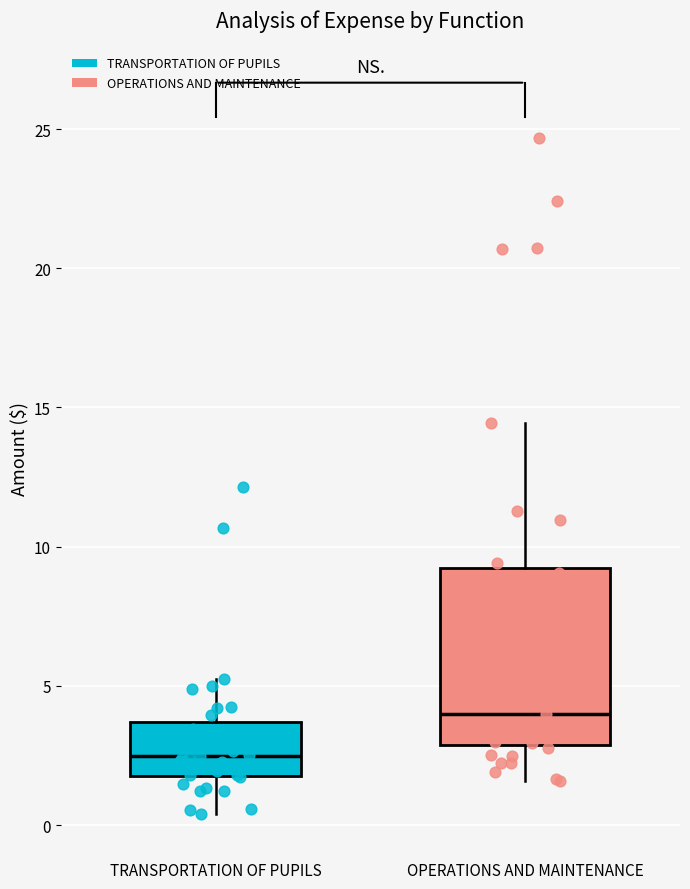

Comparing the boxes themselves (not the whiskers), which one is the tallest?

OPERATIONS AND MAINTENANCE